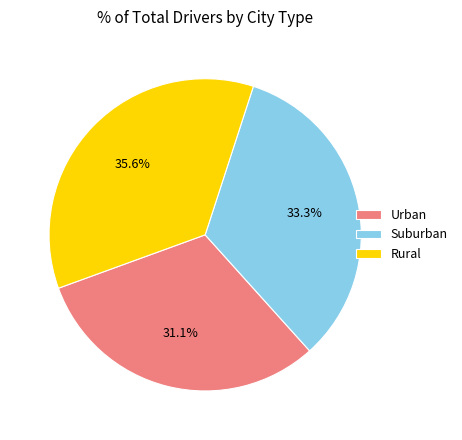

Does Urban account for over 50% of the chart?

No